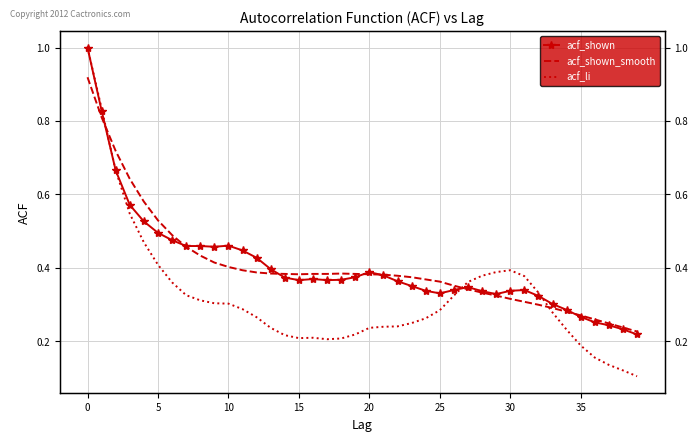

Is it true that acf_shown equals 0.6 at 9?

False